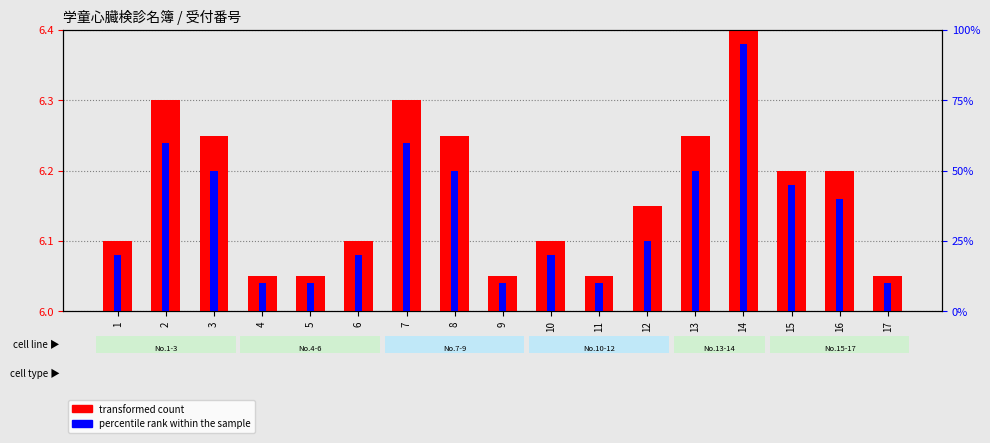

What is the difference between the second highest and second lowest values in the percentile rank within the sample series?

50.0